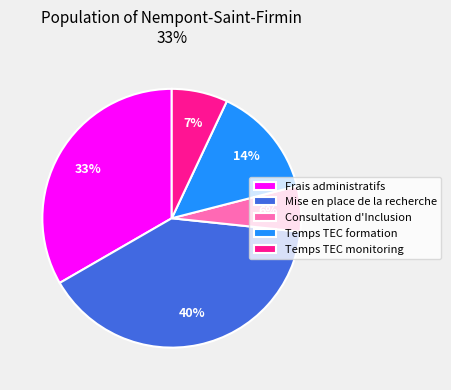

Do Consultation d'Inclusion and Mise en place de la recherche together represent more than half of the pie?

No